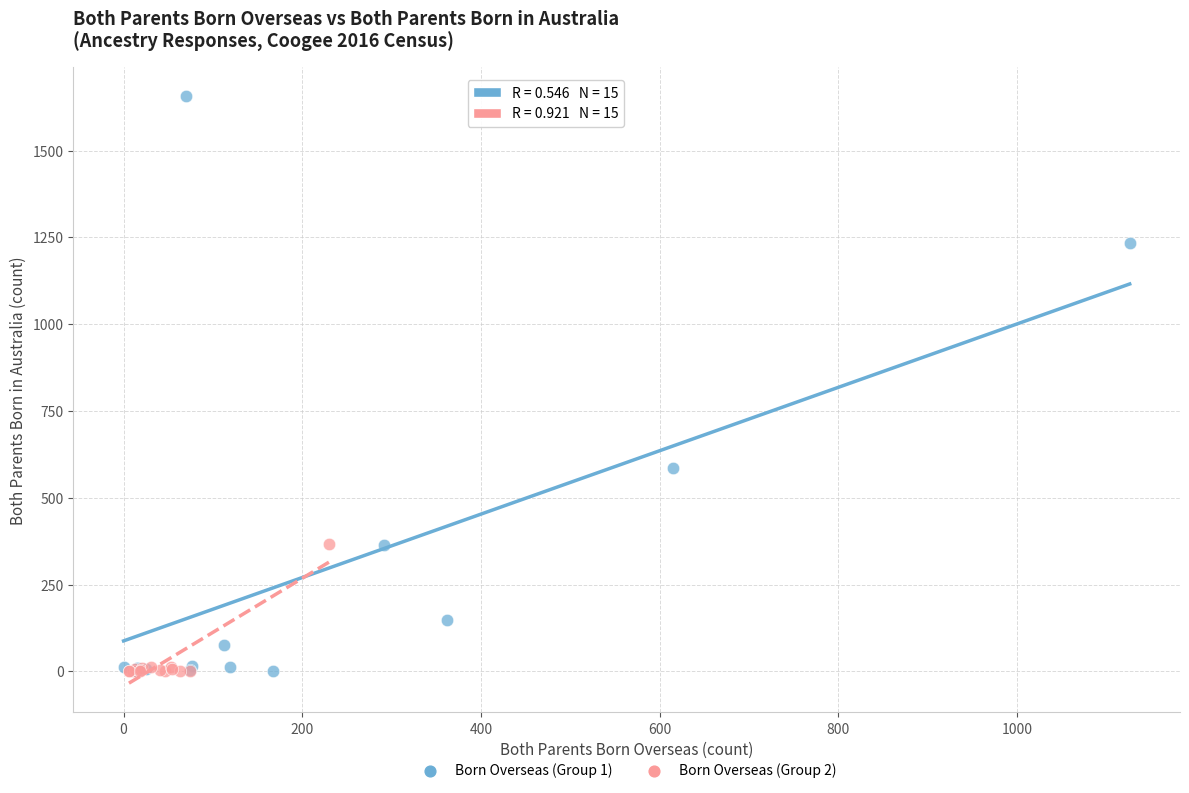

Which series contains the highest Y value?

Born Overseas (Group 1)